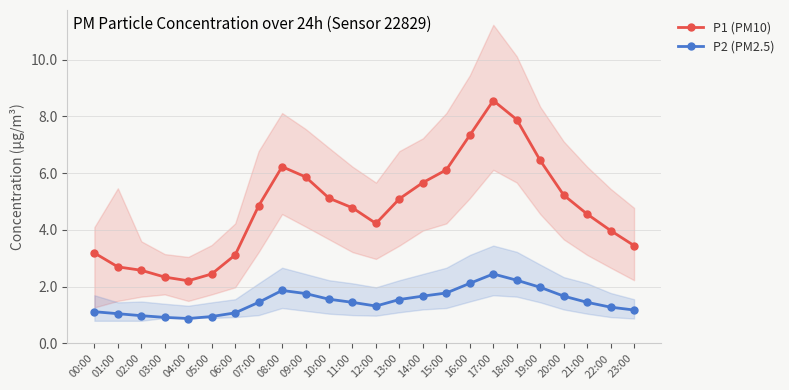

What position from the right is 03:00?

21